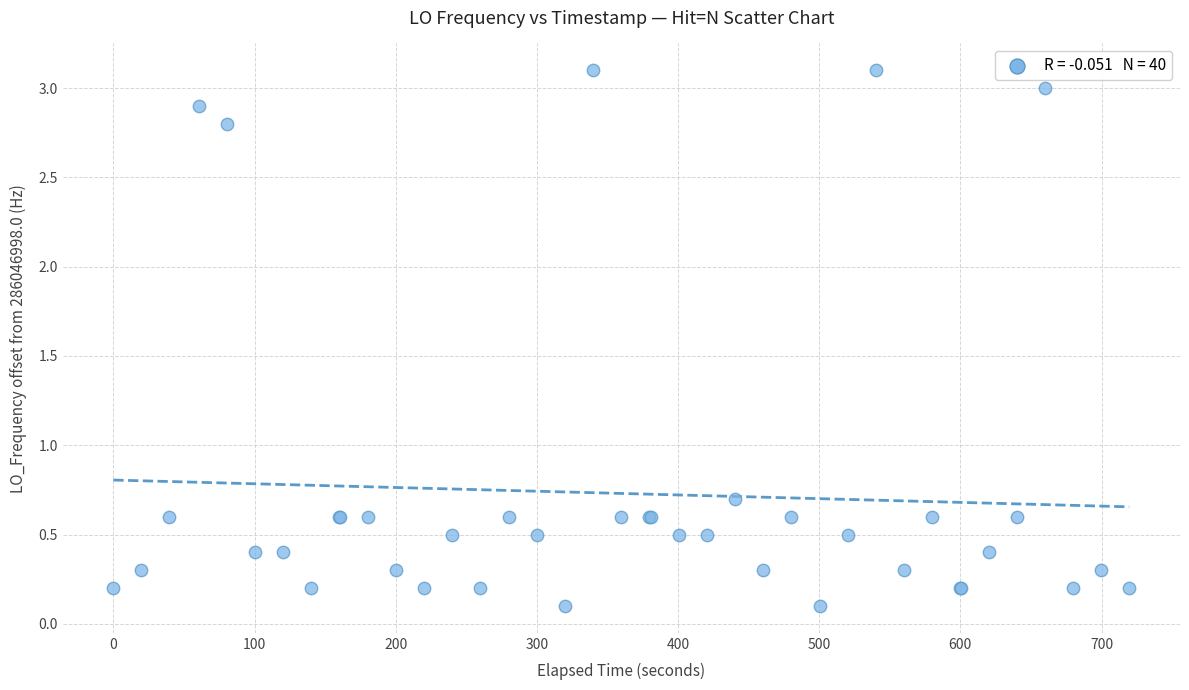

What Y value in the scatter plot is closest to 1?

0.7